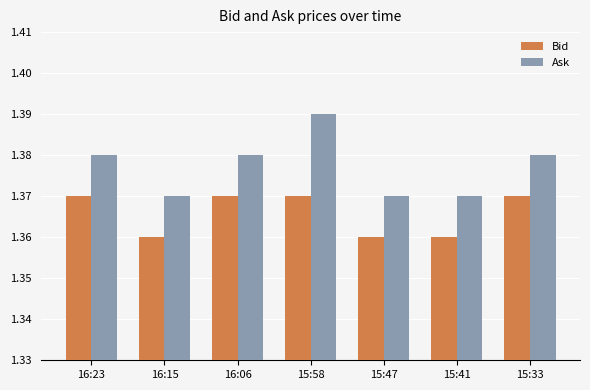

Which category has the highest value across all series?

15:58